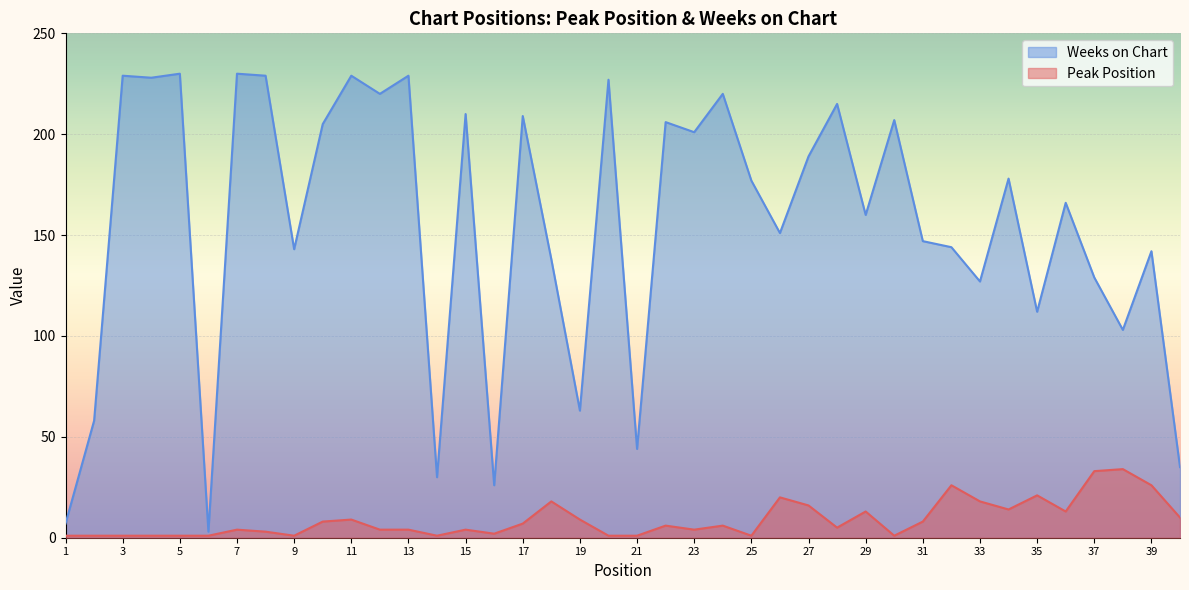

The Peak Position series shows 1 at 16. True or false?

False